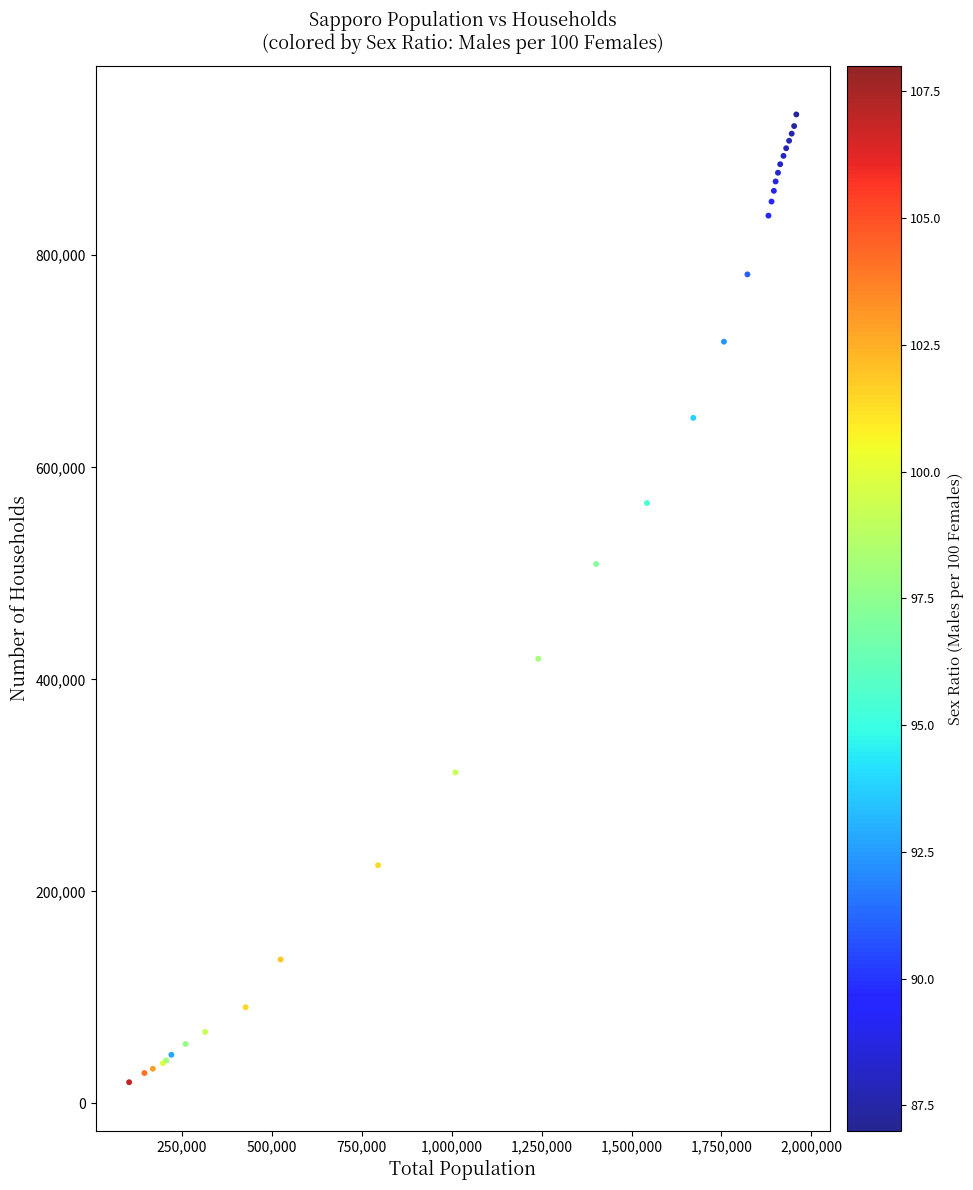

What Y value in the scatter plot is closest to 476424?

508823